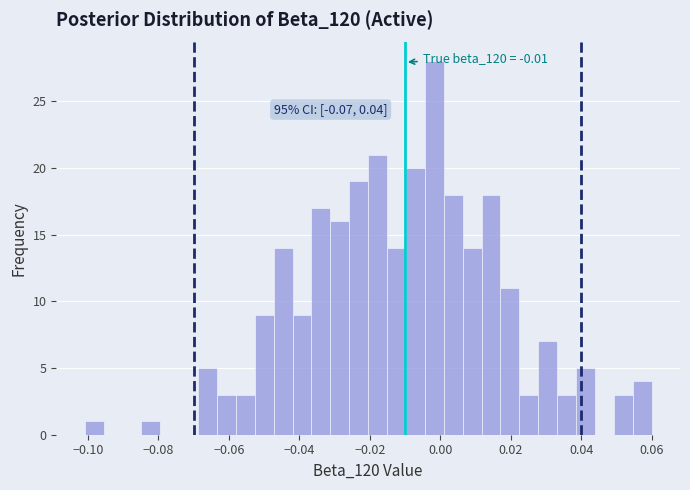

Read against the x-axis, roughly where is the centre of the tallest bar?

-0.002